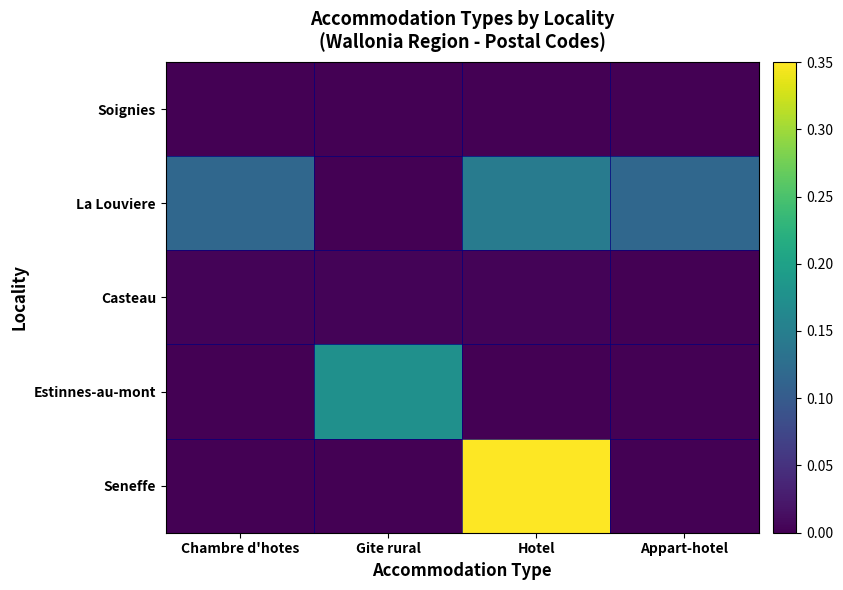

How many distinct data groups are displayed?

5